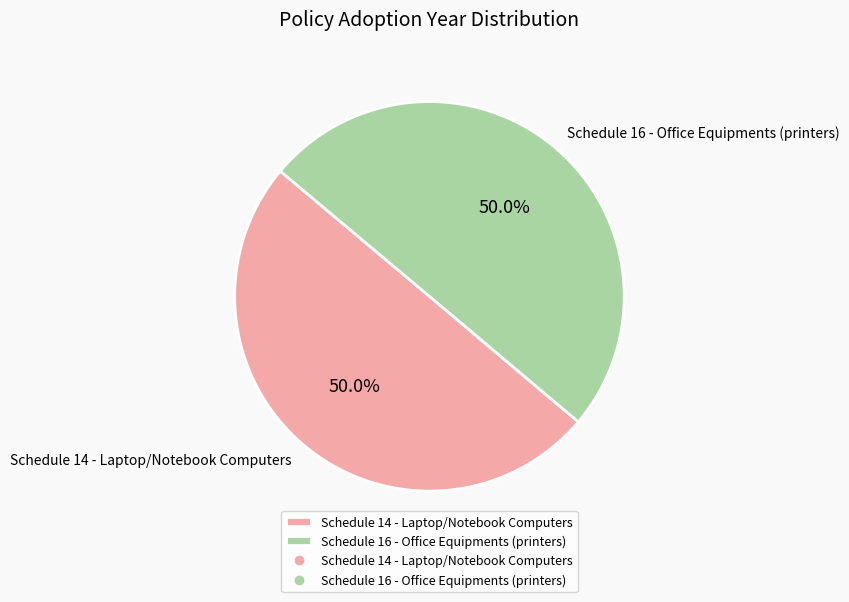

Combined, do Schedule 14 - Laptop/Notebook Computers and Schedule 16 - Office Equipments (printers) account for over 50%?

Yes